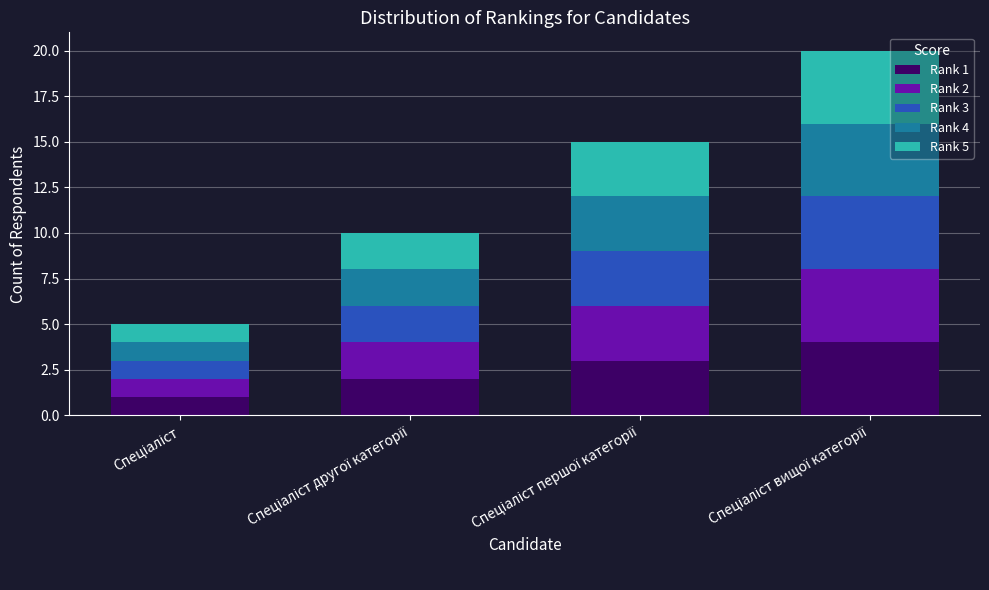

How many values in the Rank 1 series are below 3?

2